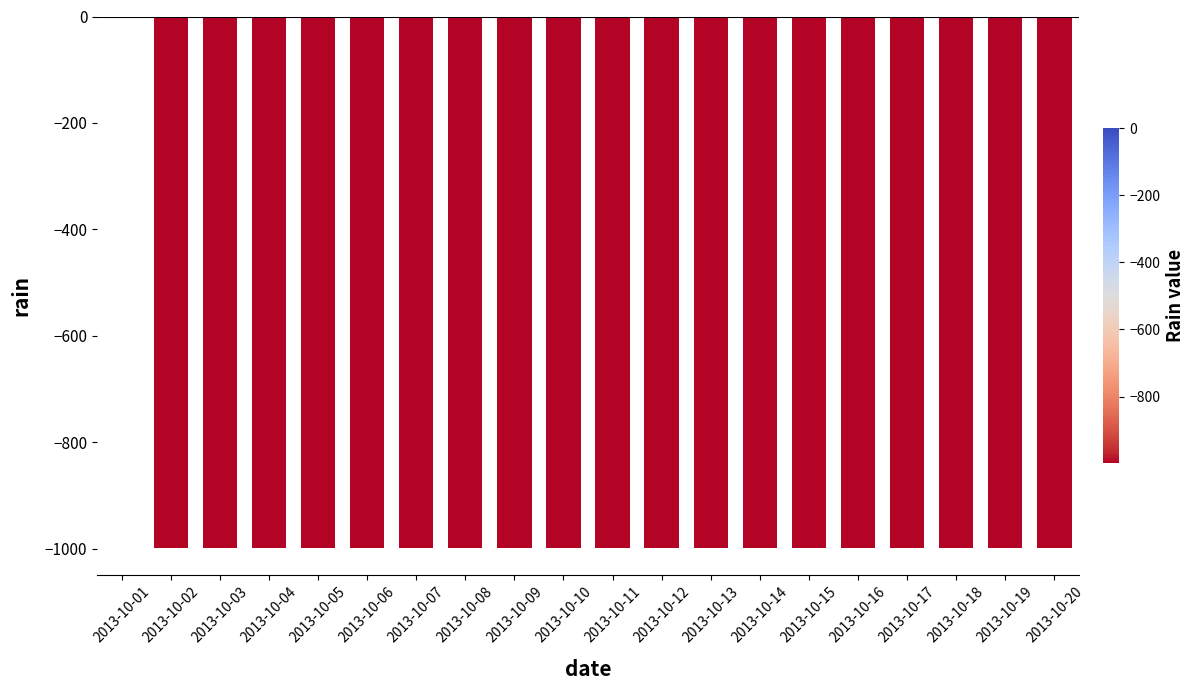

How many data points does each series have?

20